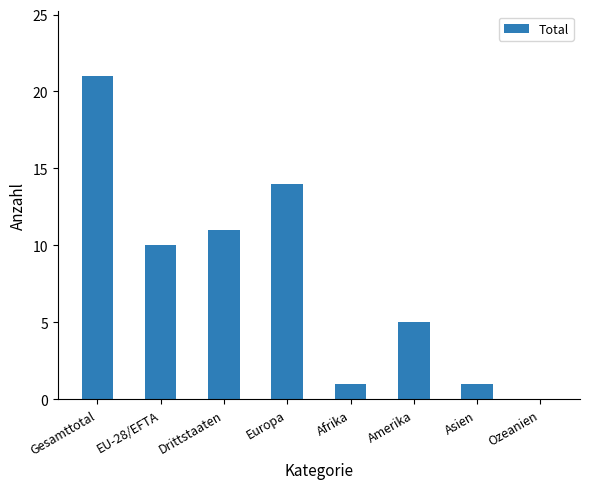

Reading left to right, transcribe all the data shown in this chart.

Gesamttotal=21	EU-28/EFTA=10	Drittstaaten=11	Europa=14	Afrika=1	Amerika=5	Asien=1	Ozeanien=0